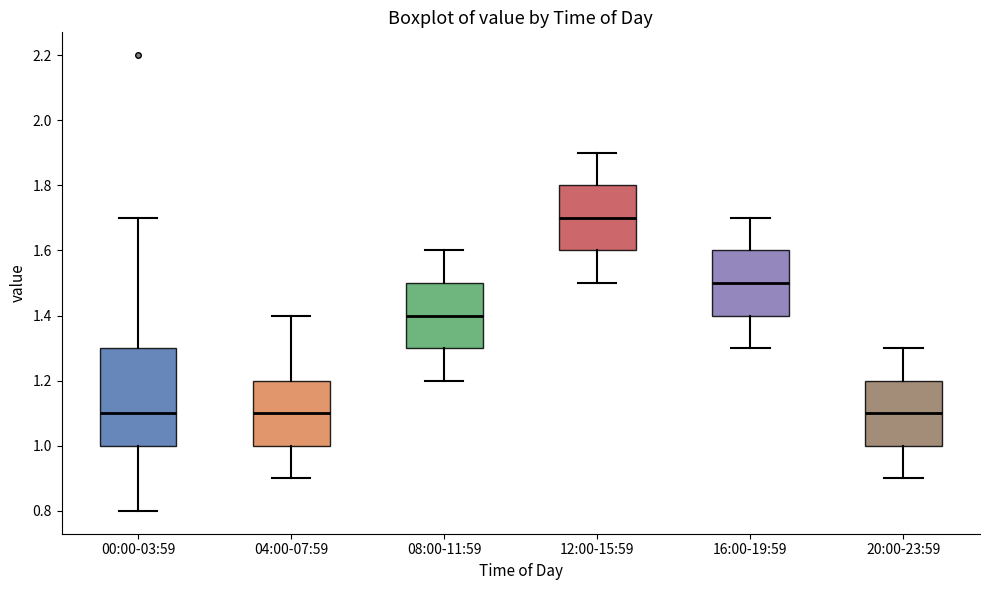

Where does the upper whisker of the box for 16:00-19:59 end on the y-axis? The values are not printed on the chart, so give them approximately, as read against the axis.

1.7